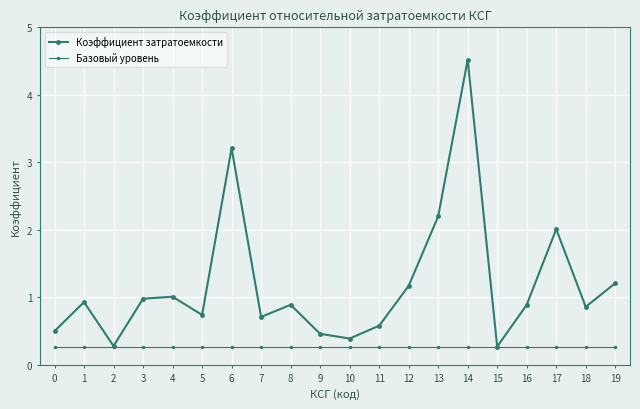

Rank the series at 8 from lowest to highest value.

Базовый уровень, Коэффициент затратоемкости